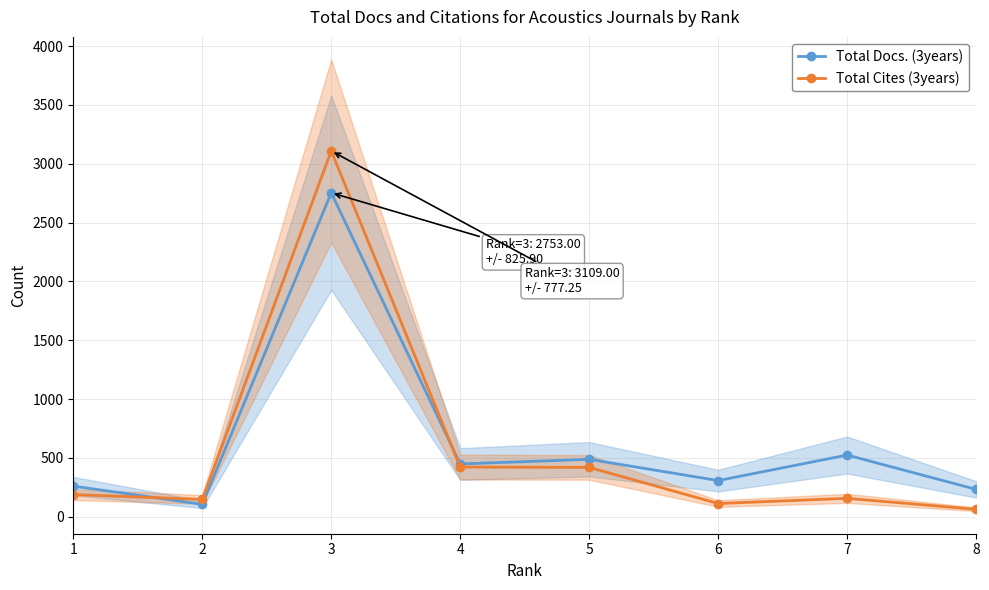

Which series has the largest total across all categories?

Total Docs. (3years)